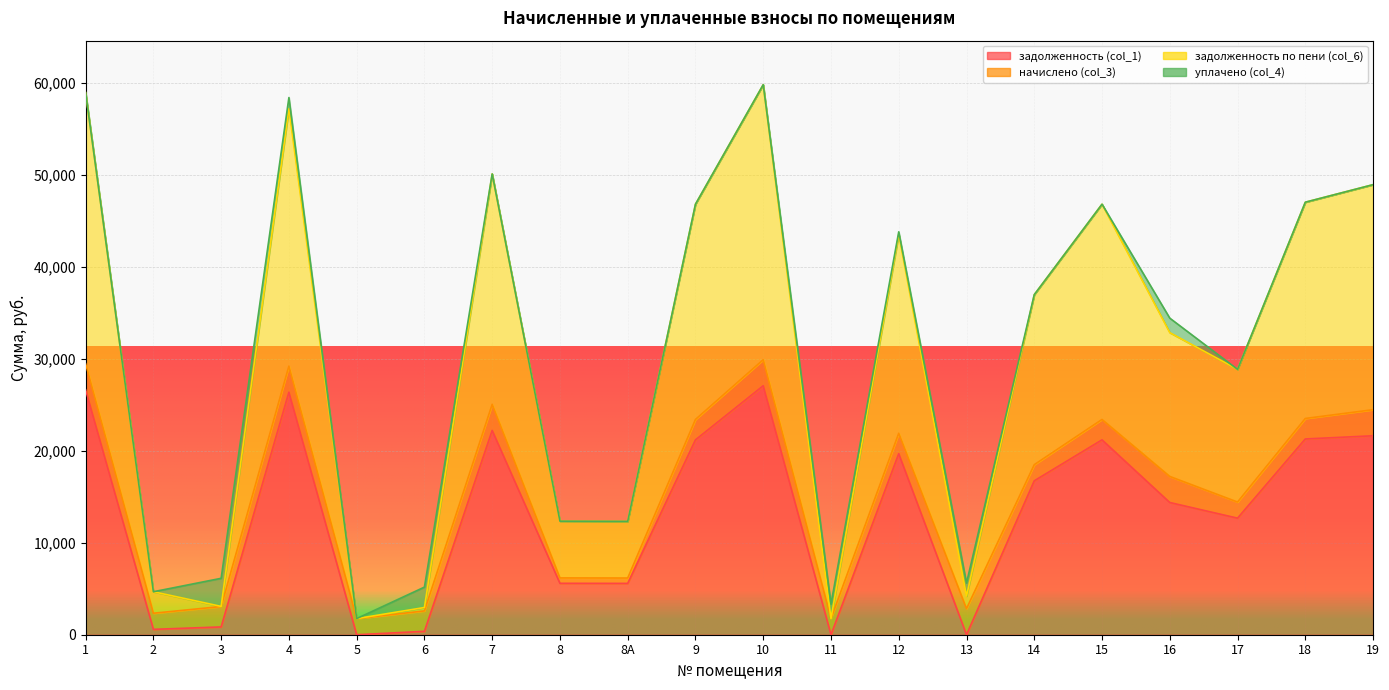

What is the label of the 5th point from the left?

5